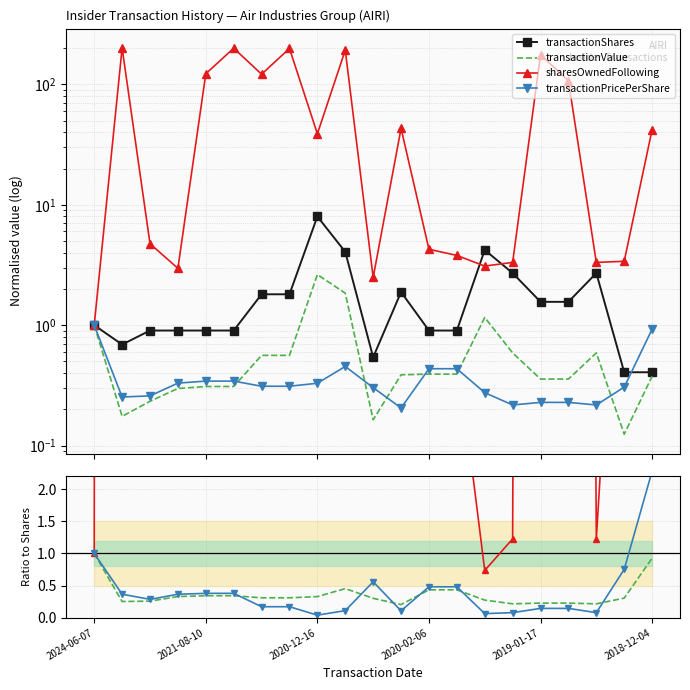

Which series has the largest total across all categories?

sharesOwnedFollowing